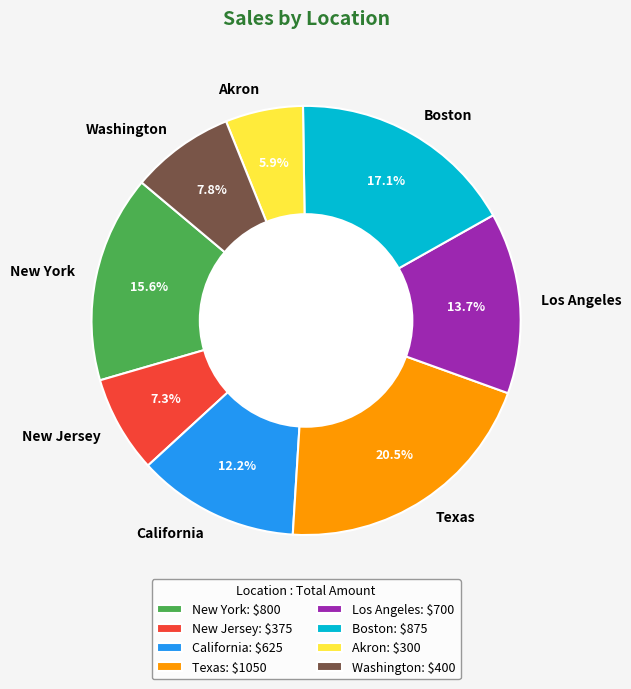

What is the total percentage of Washington and Texas?

28.3%